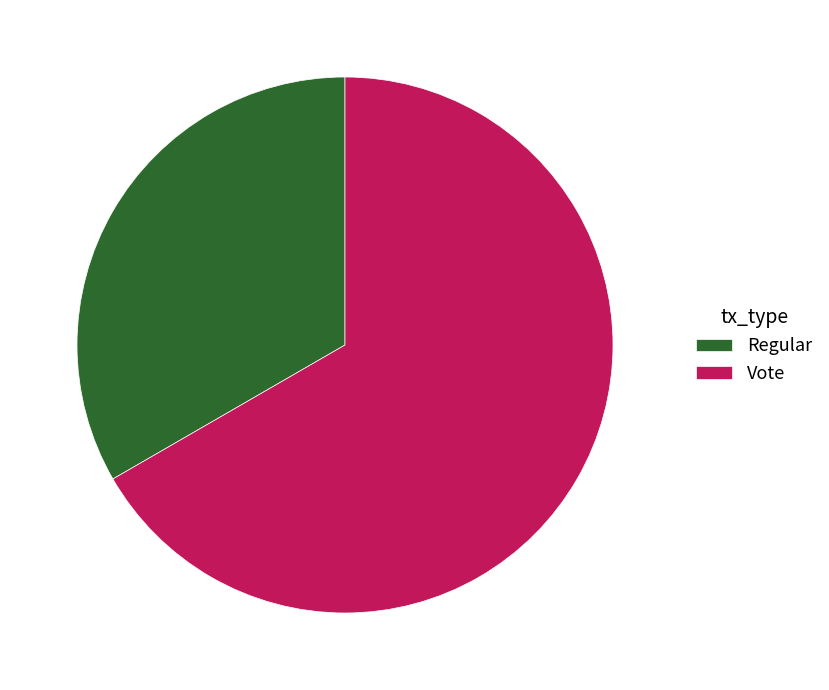

How many segments does this pie chart have?

2